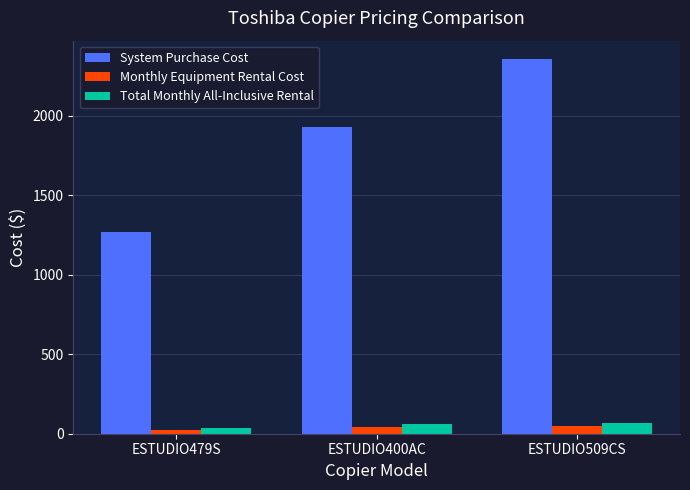

How many bars are there in each group?

3